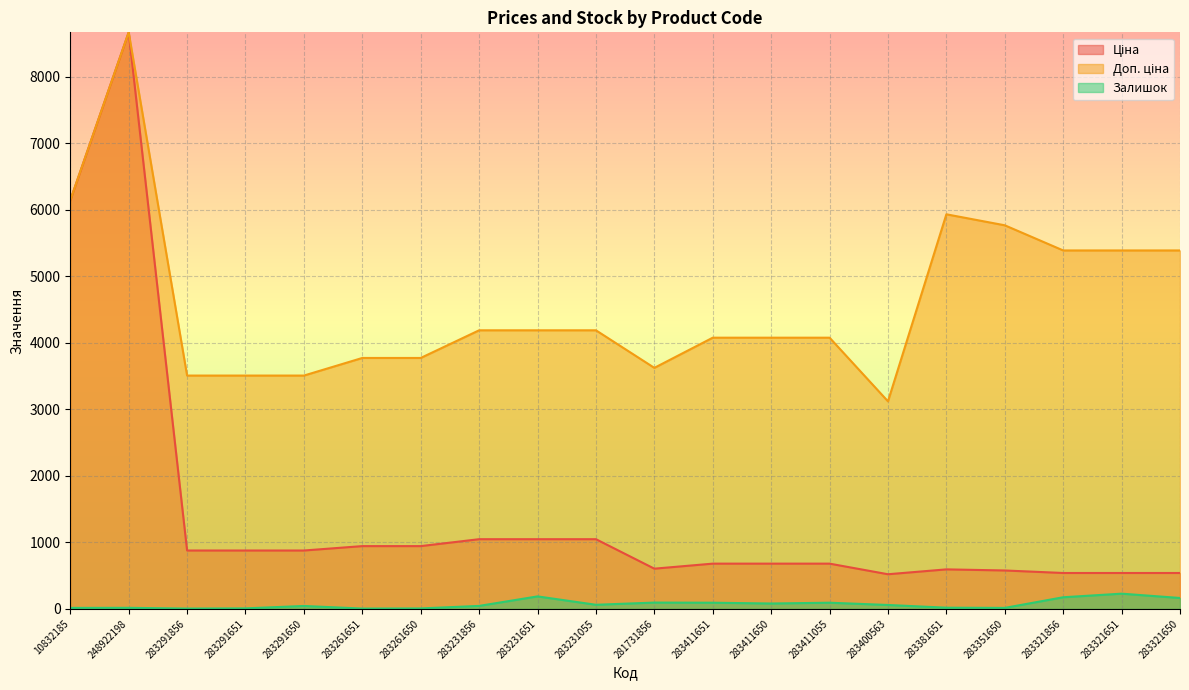

What position from the right is 283231856?

13